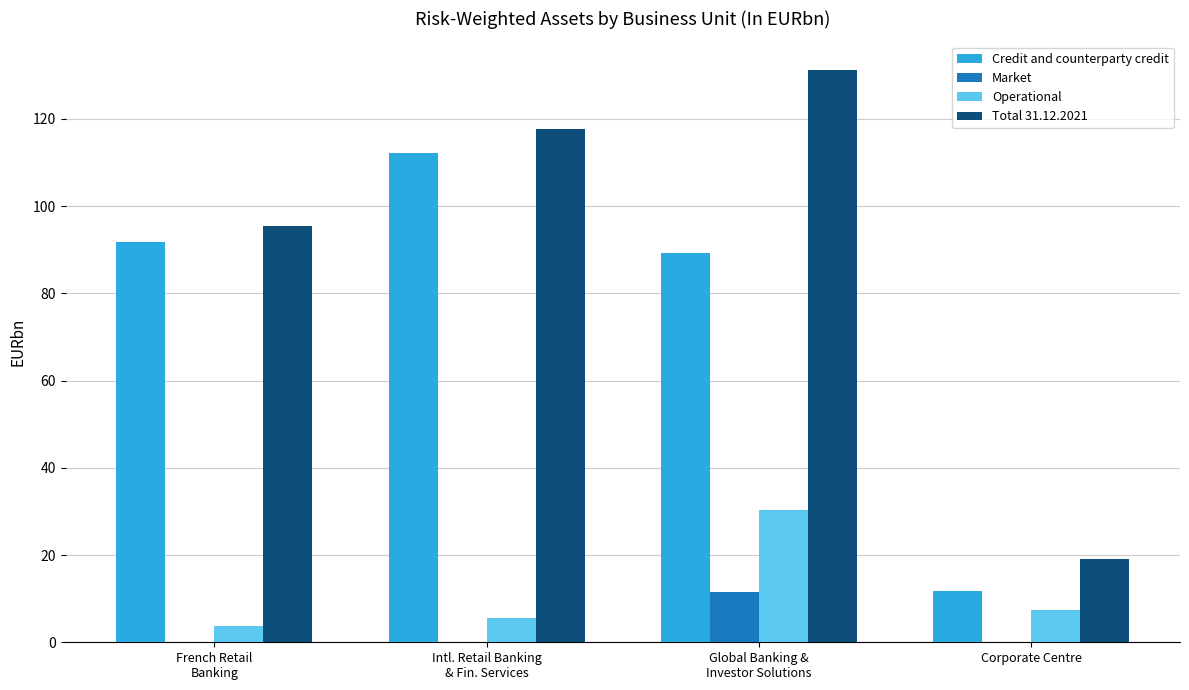

What is the sum of all Total 31.12.2021 values?

363.4